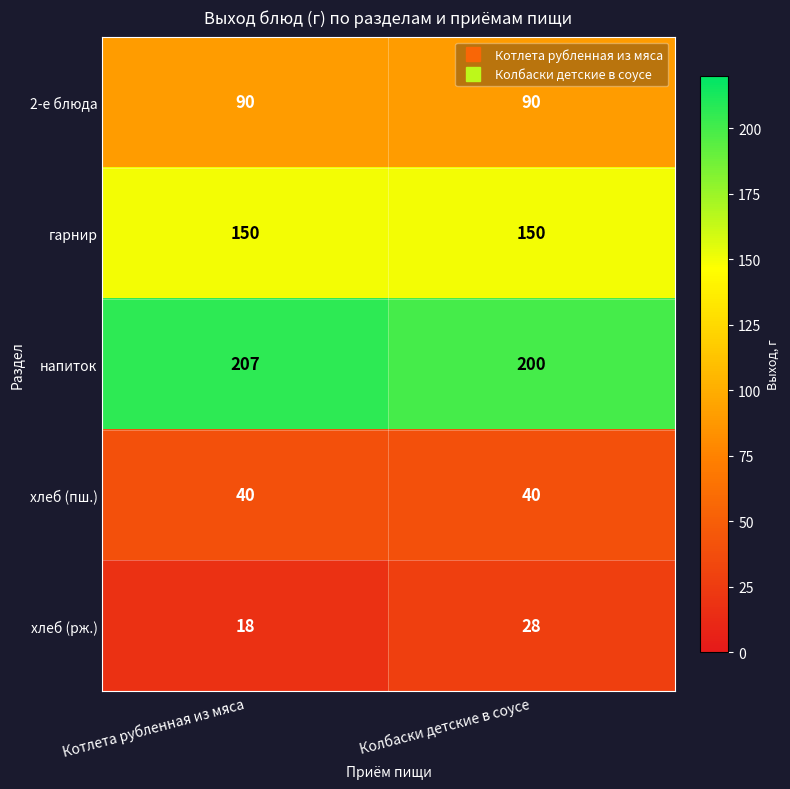

Which category has the lowest value across all series?

Котлета рубленная из мяса